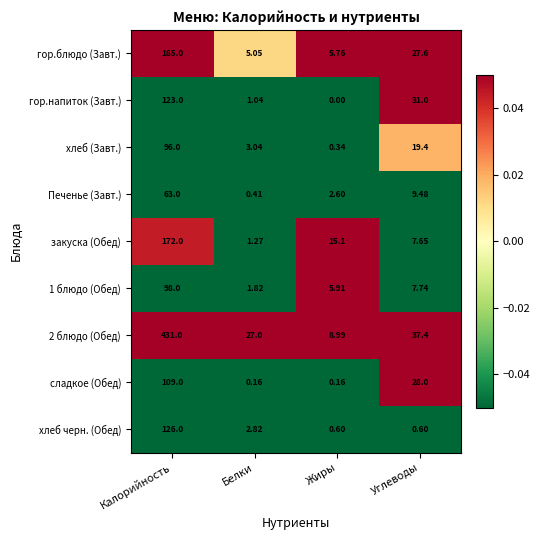

Which category has the lowest value across all series?

Жиры